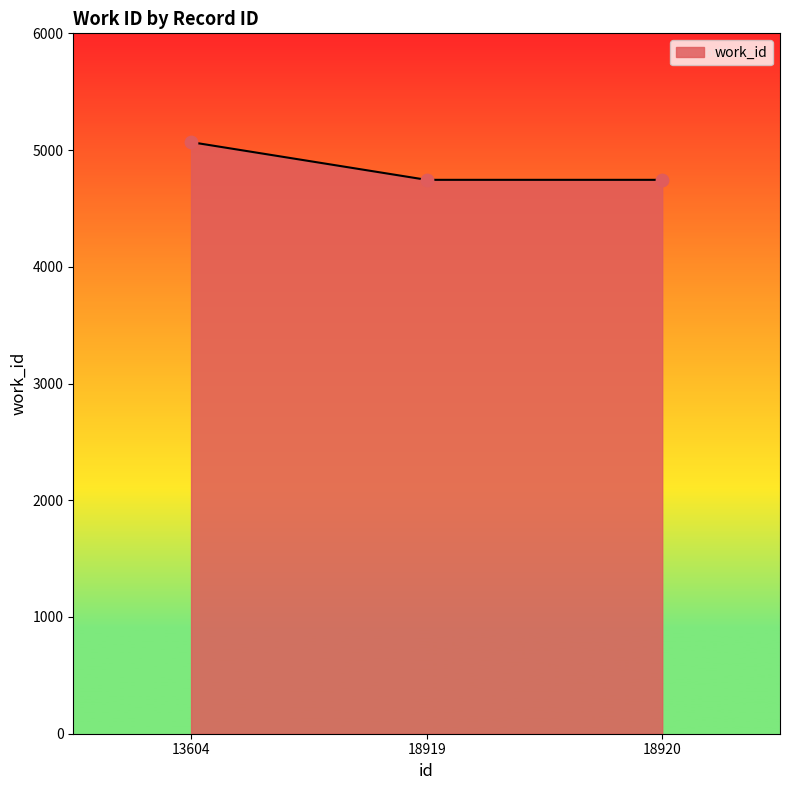

Which has a higher value, 18920 or 13604?

13604